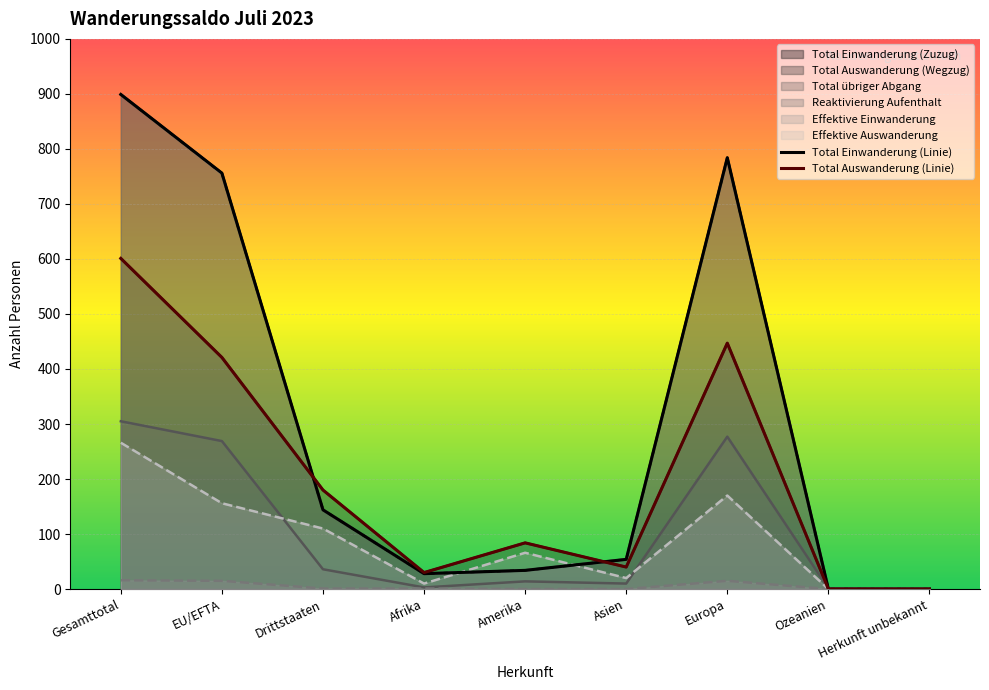

List the labels in order of Reaktivierung Aufenthalt value, largest first.

Gesamttotal, EU/EFTA, Europa, Drittstaaten, Afrika, Amerika, Asien, Ozeanien, Herkunft unbekannt